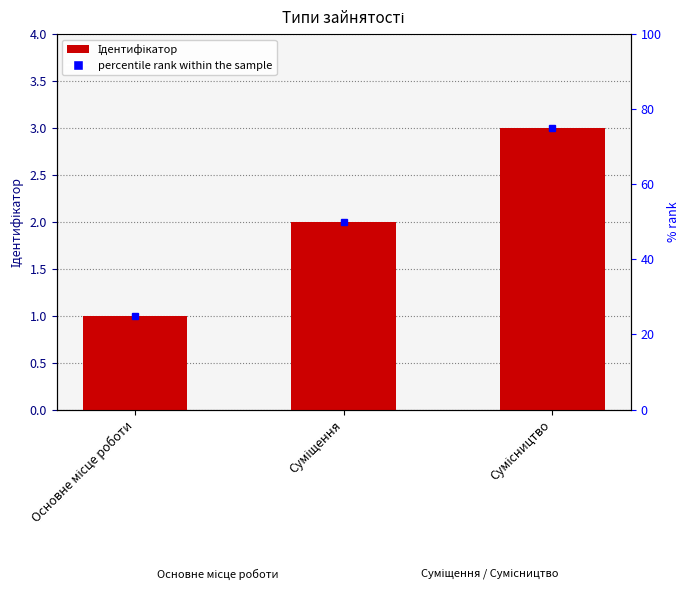

Reading right to left, list all the values displayed in this chart.

3	2	1